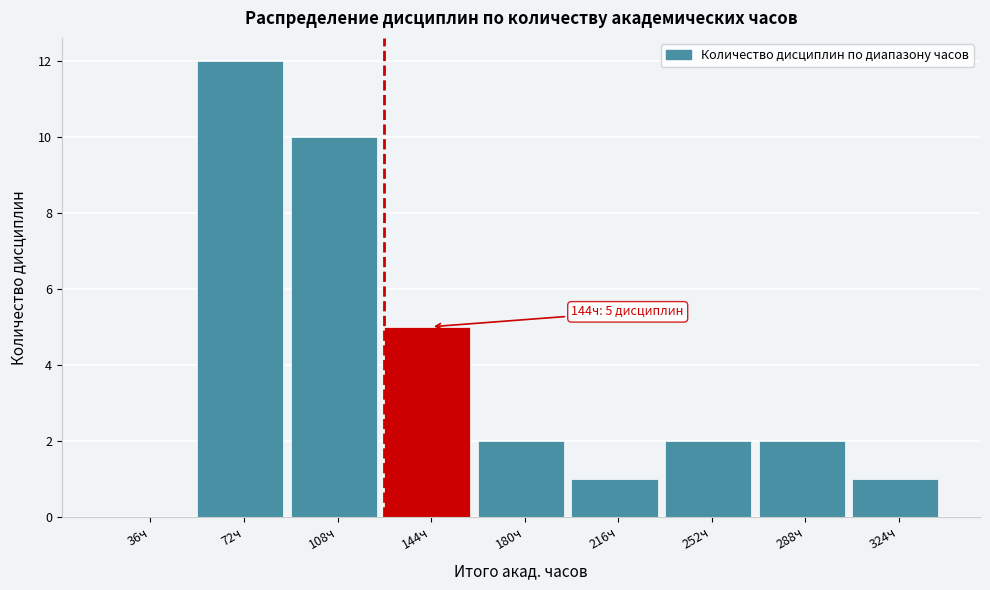

Reading left to right, extract all data points from this chart.

36ч=0	72ч=12	108ч=10	144ч=5	180ч=2	216ч=1	252ч=2	288ч=2	324ч=1